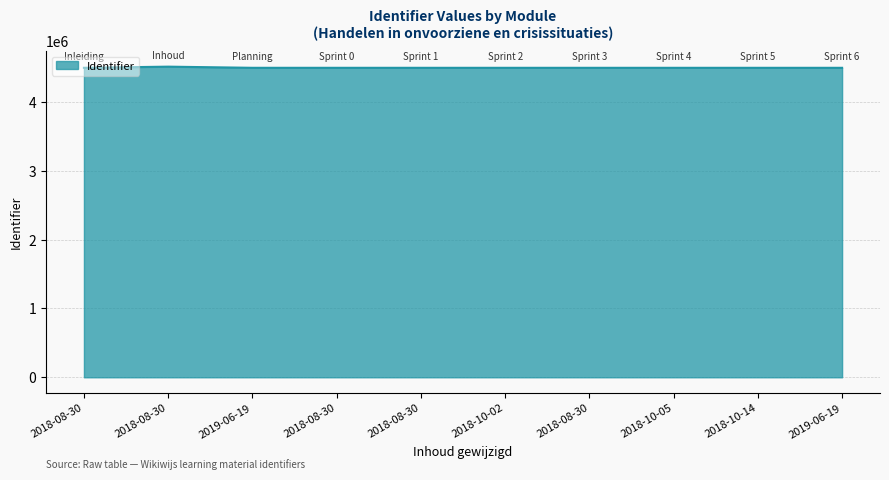

Rank the categories by value from lowest to highest.

2018-08-30, 2019-06-19, 2018-08-30, 2018-10-02, 2018-08-30, 2018-10-05, 2018-10-14, 2019-06-19, 2018-08-30, 2018-08-30